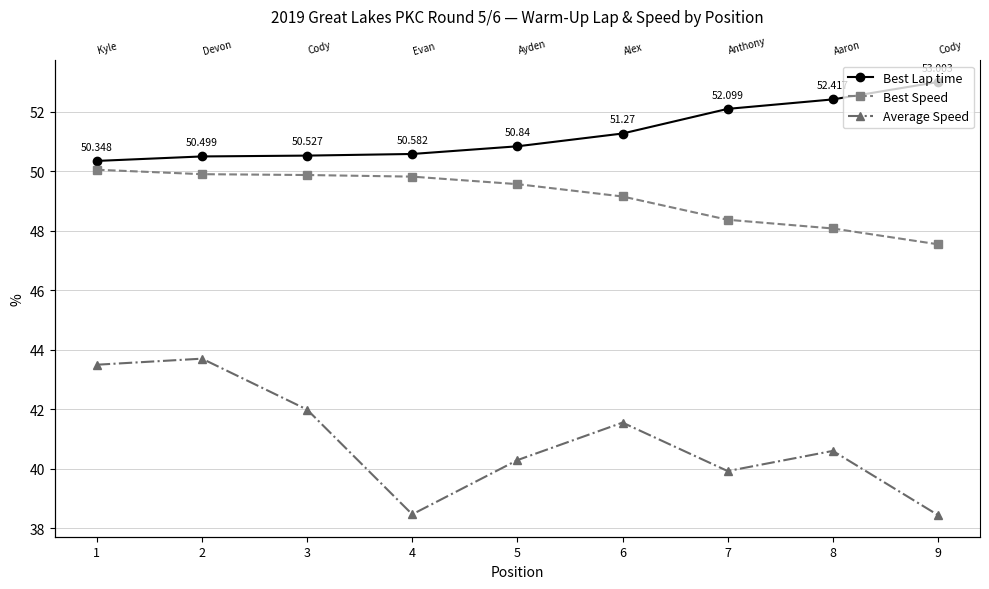

The value of Best Speed at 3 is 89.0. True or false?

False